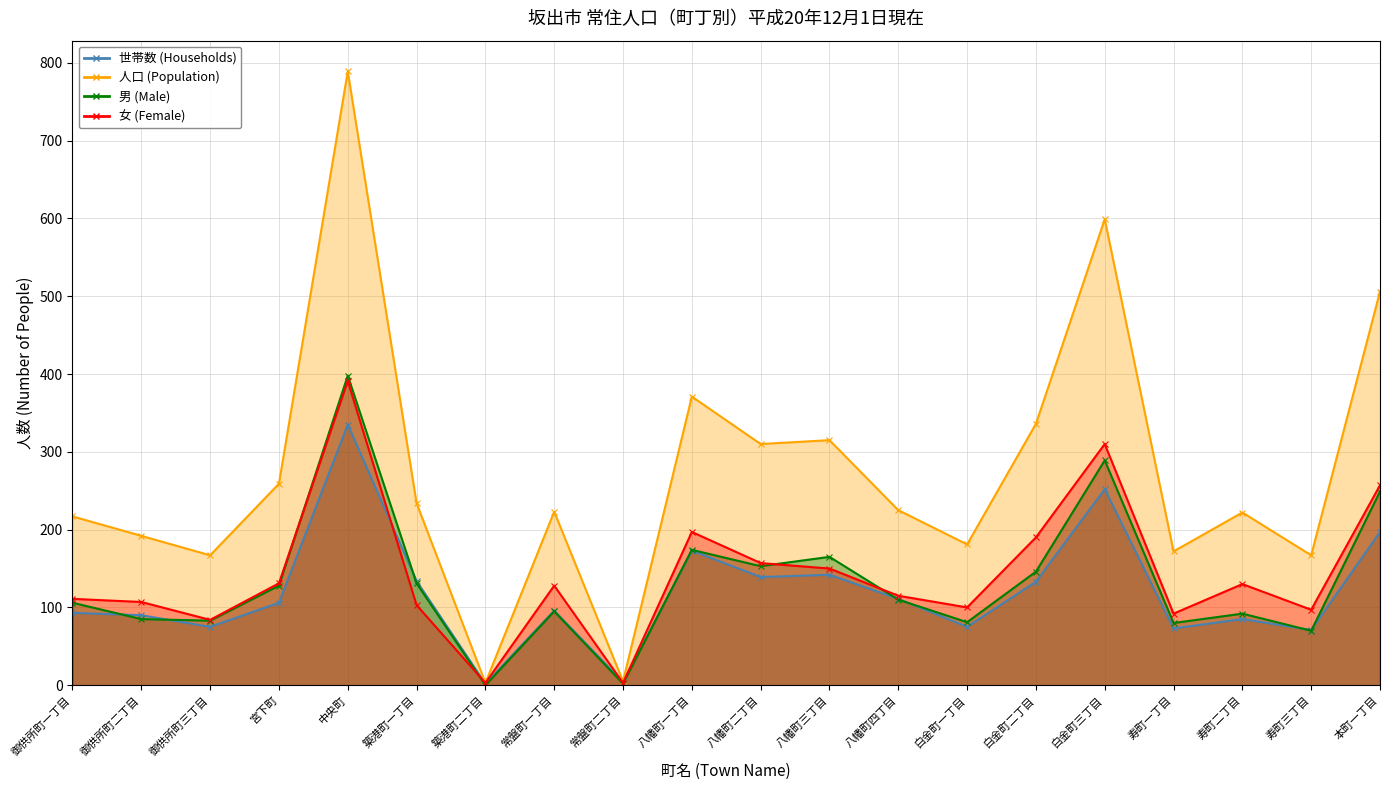

Reading left to right, list all the values displayed in this chart.

世帯数 (Households): 93	90	75	106	335	134	2	96	4	173	139	142	111	75	133	252	73	85	71	197
人口 (Population): 217	192	167	259	789	234	3	223	5	371	310	315	225	181	336	599	172	222	167	506
男 (Male): 106	85	83	128	398	131	0	95	2	174	153	165	110	81	146	289	80	92	70	249
女 (Female): 111	107	84	131	391	103	3	128	3	197	157	150	115	100	190	310	92	130	97	257